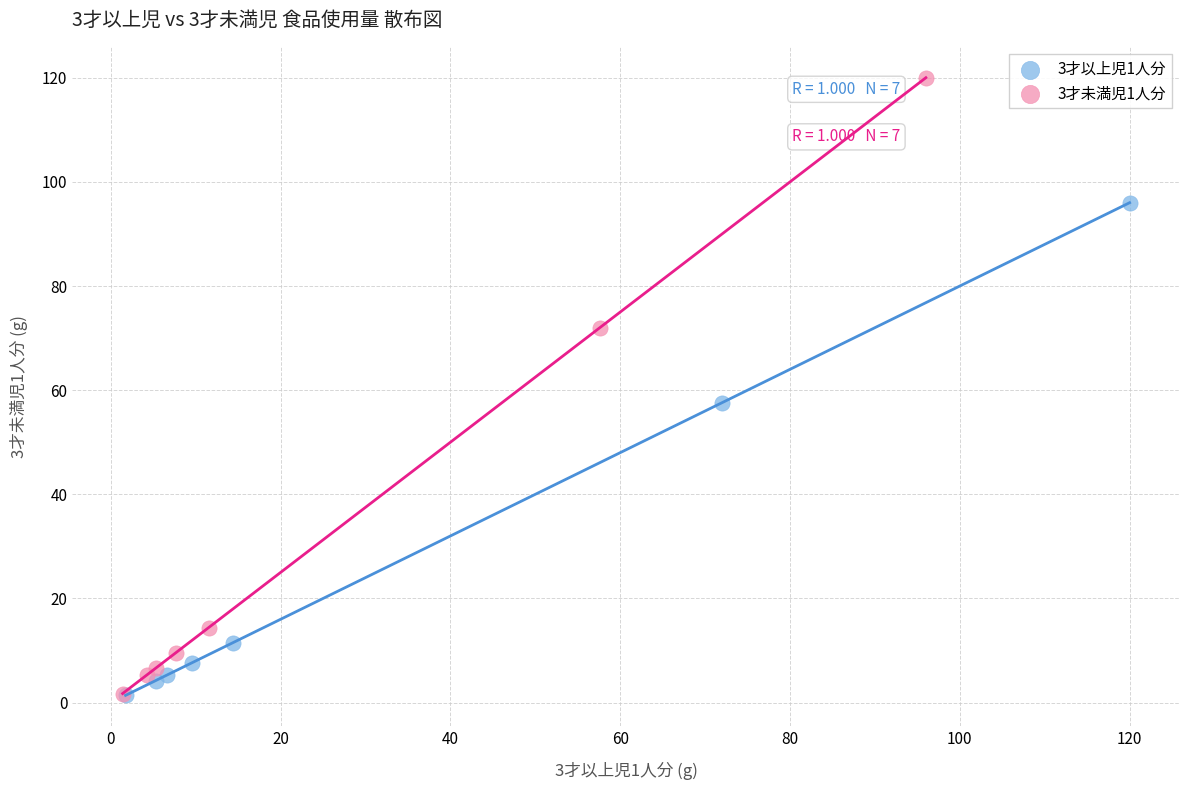

Which series contains the highest Y value?

3才未満児1人分